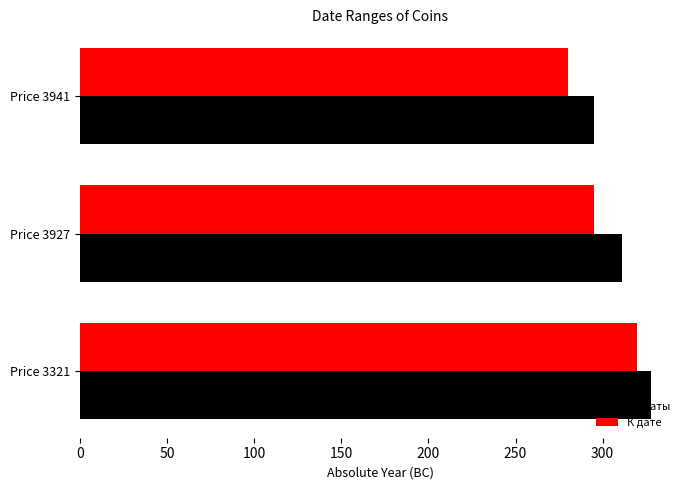

What is the average value of the От даты series?

311